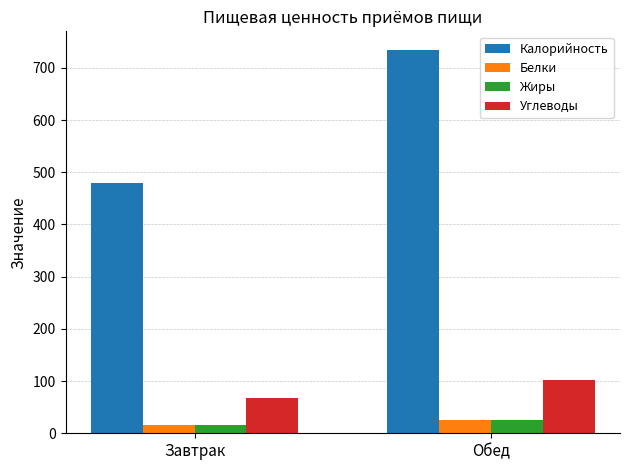

Read the Жиры value at Обед.

25.5